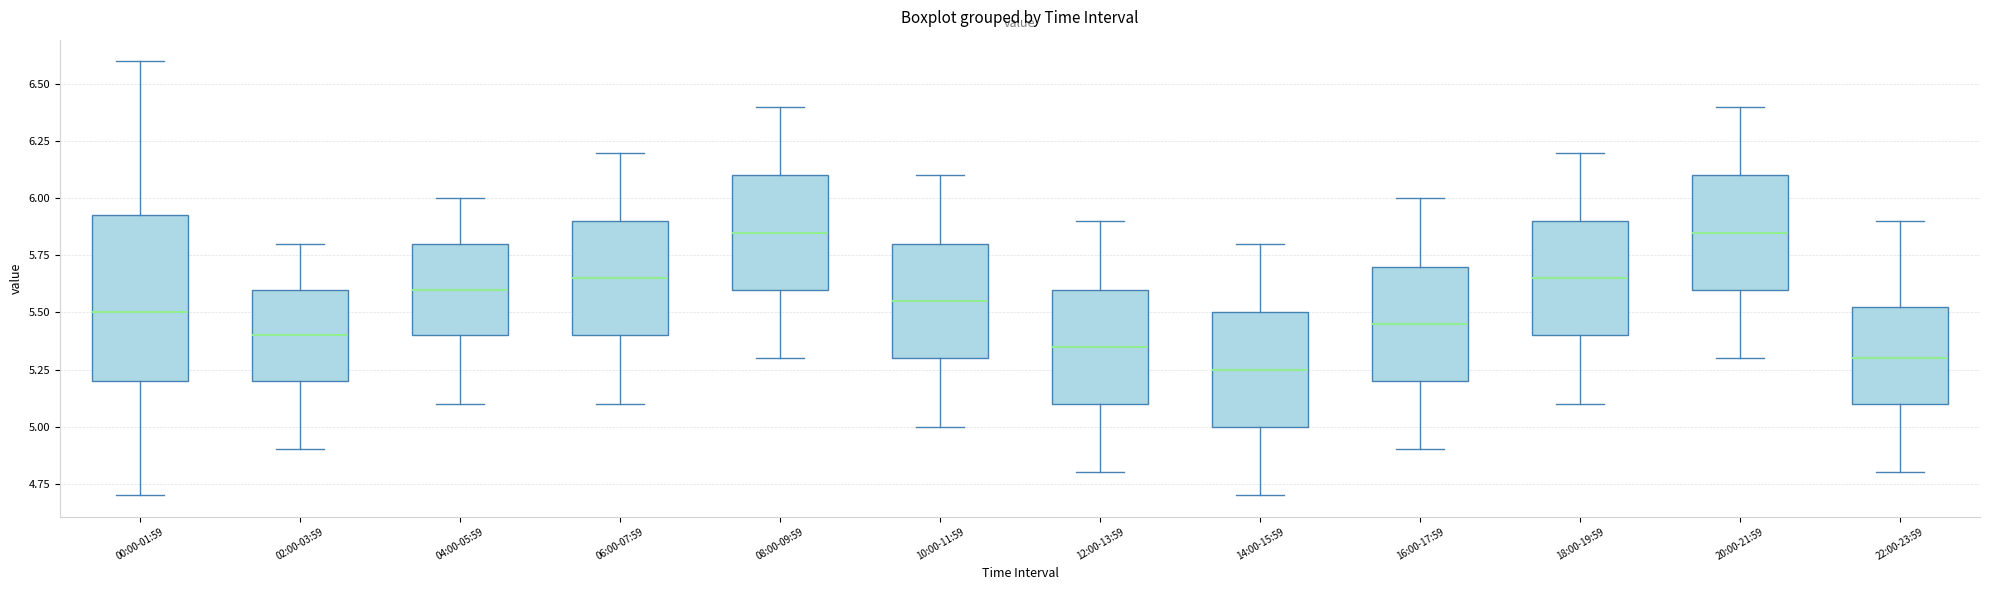

Where does the lower whisker of the box for 16:00-17:59 end on the y-axis? The values are not printed on the chart, so give them approximately, as read against the axis.

4.90